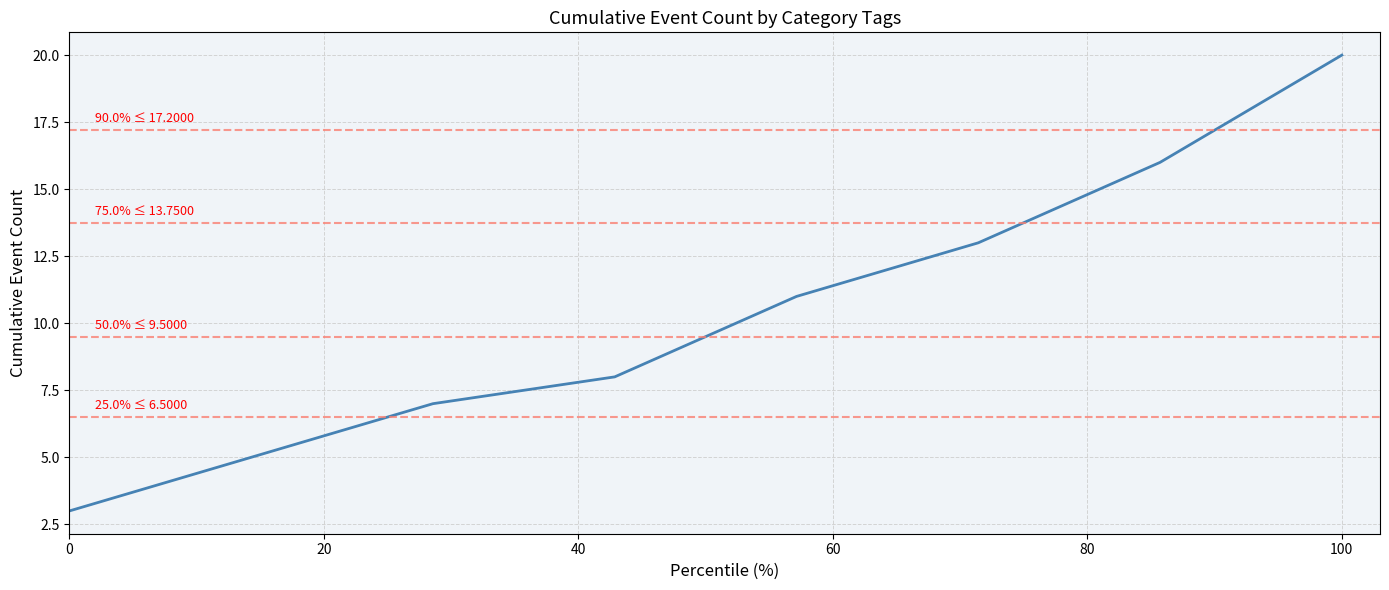

What is the sum of all values?

83